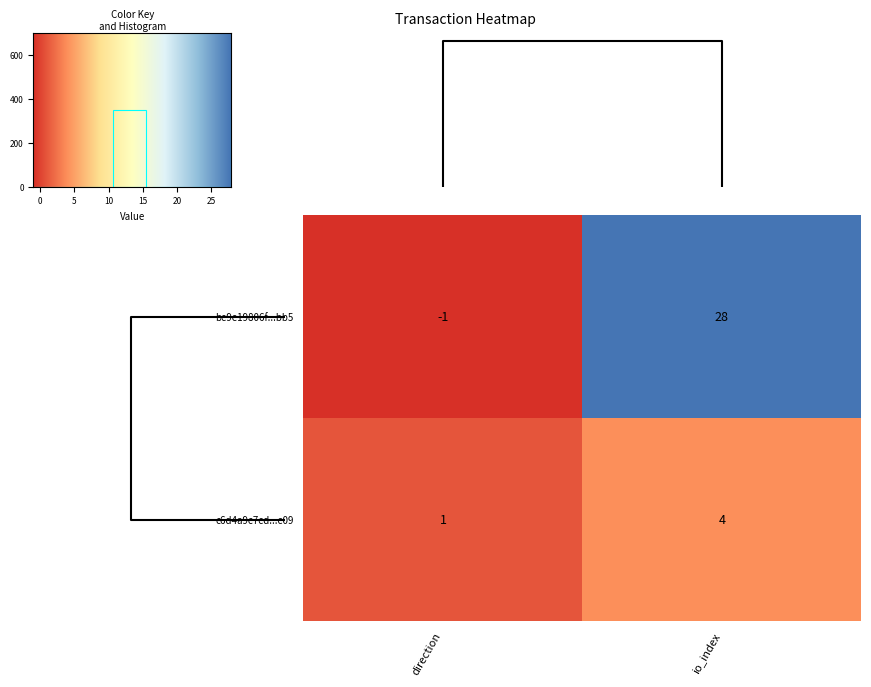

Which category has the highest value in the be9e19806f...bb5 series?

io_index